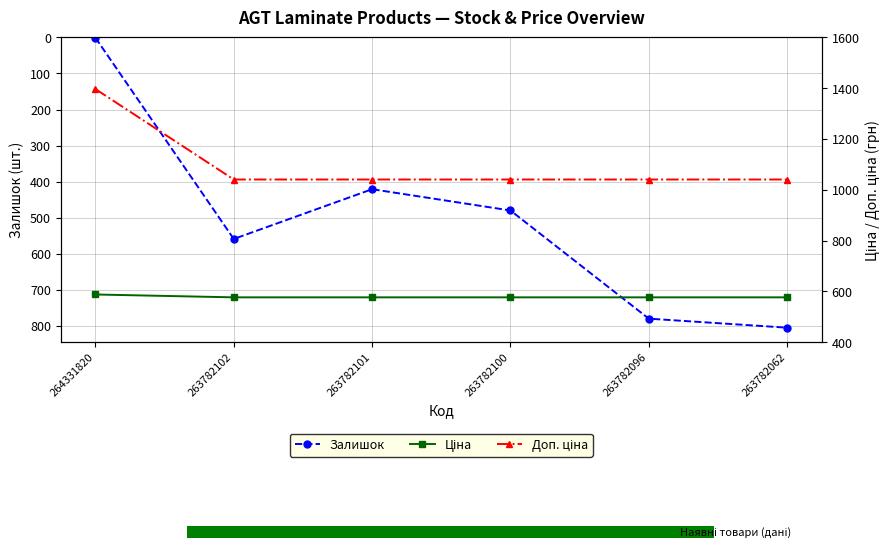

How many bars are there in each group?

3